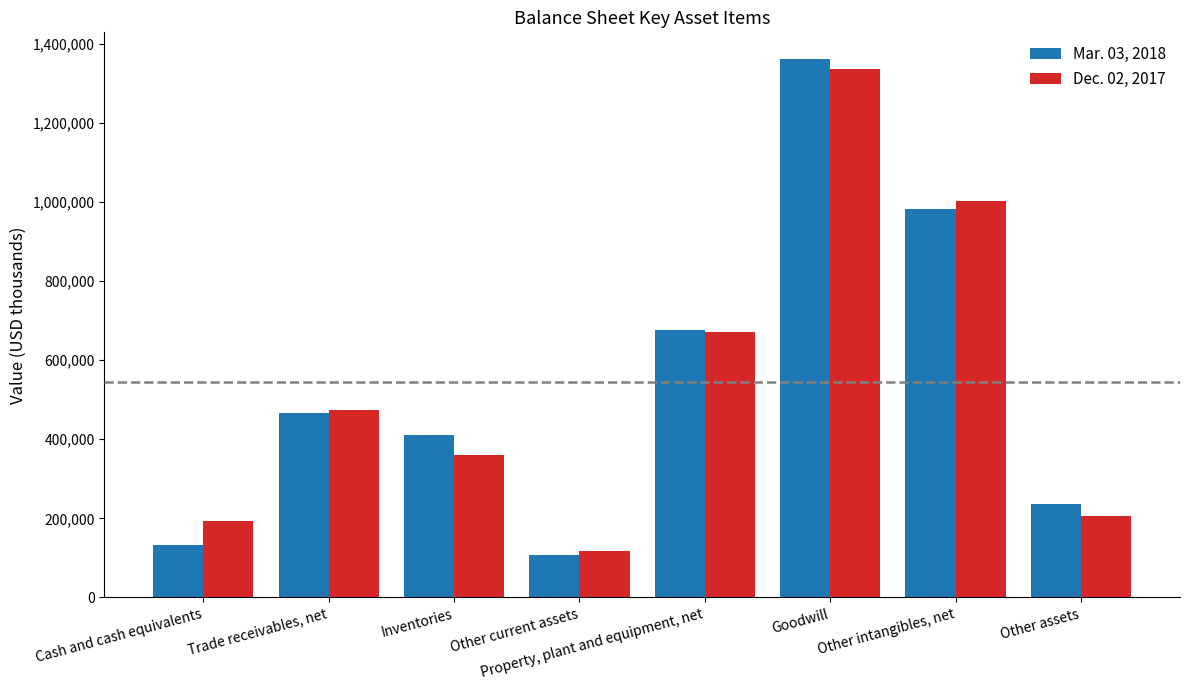

What is the label of the 4th bar from the right?

Property, plant and equipment, net